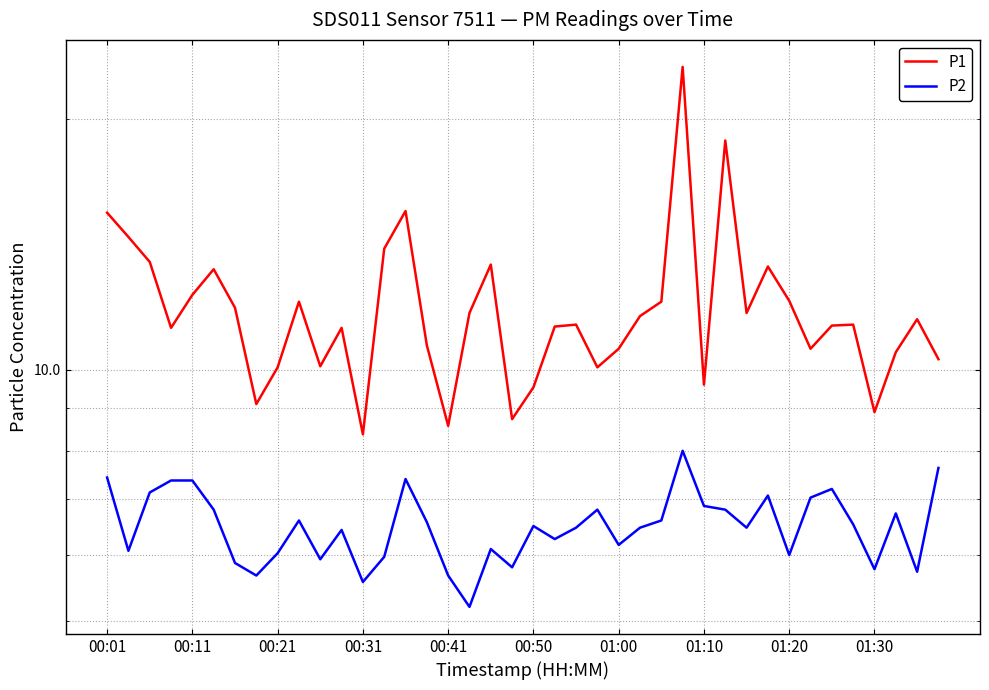

Between 30 and 20, which is larger?

30